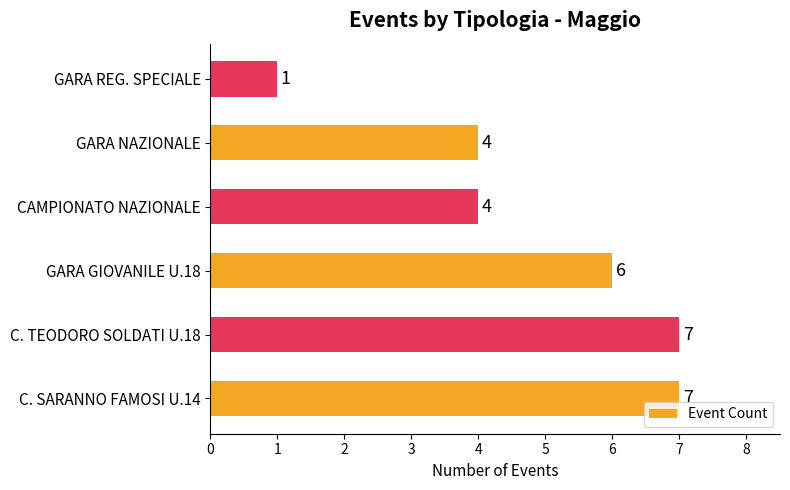

Reading bottom to top, list all the values displayed in this chart.

7	7	6	4	4	1